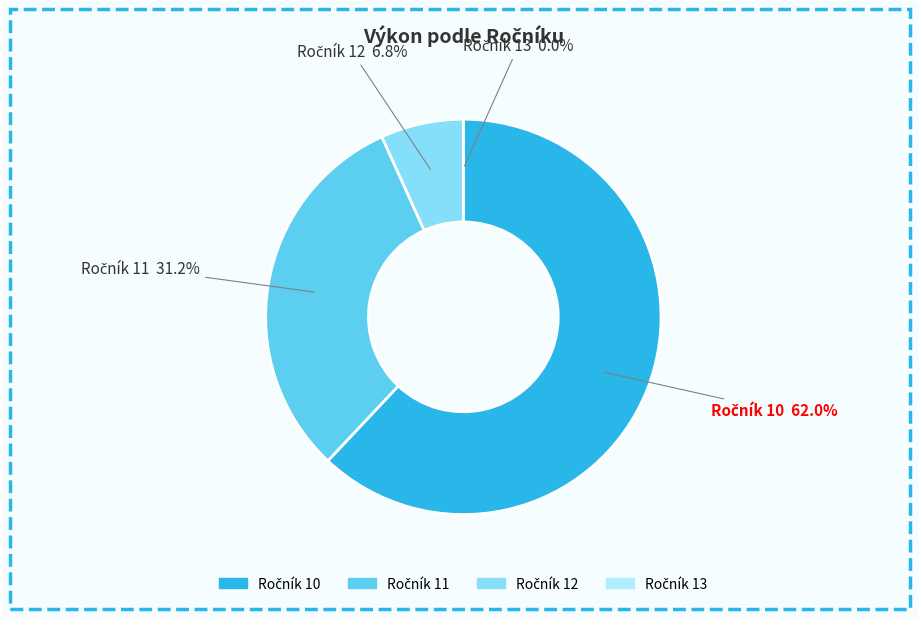

Which slice is the largest?

10